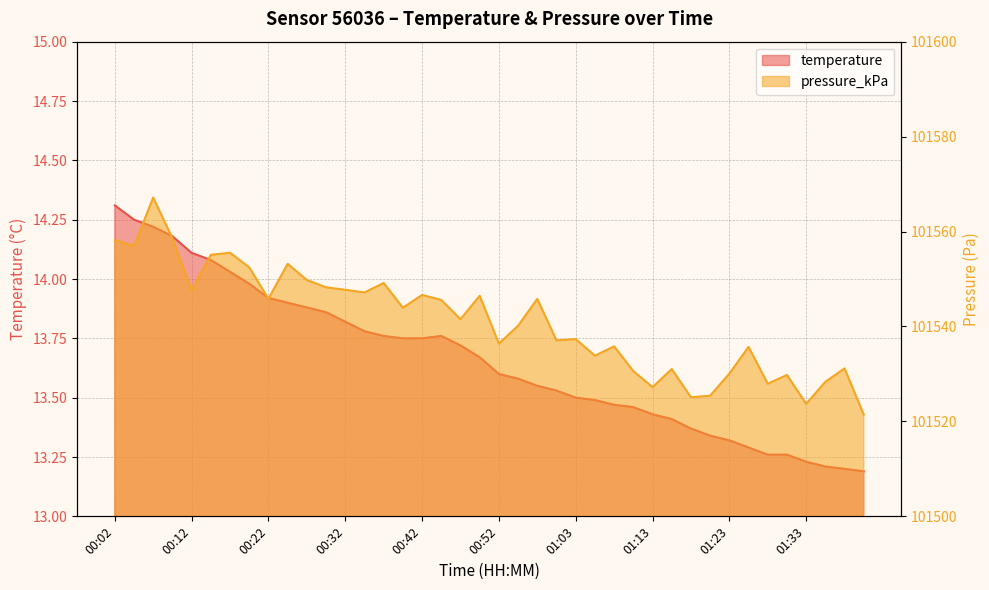

True or false: temperature and pressure_kPa intersect in this chart.

False